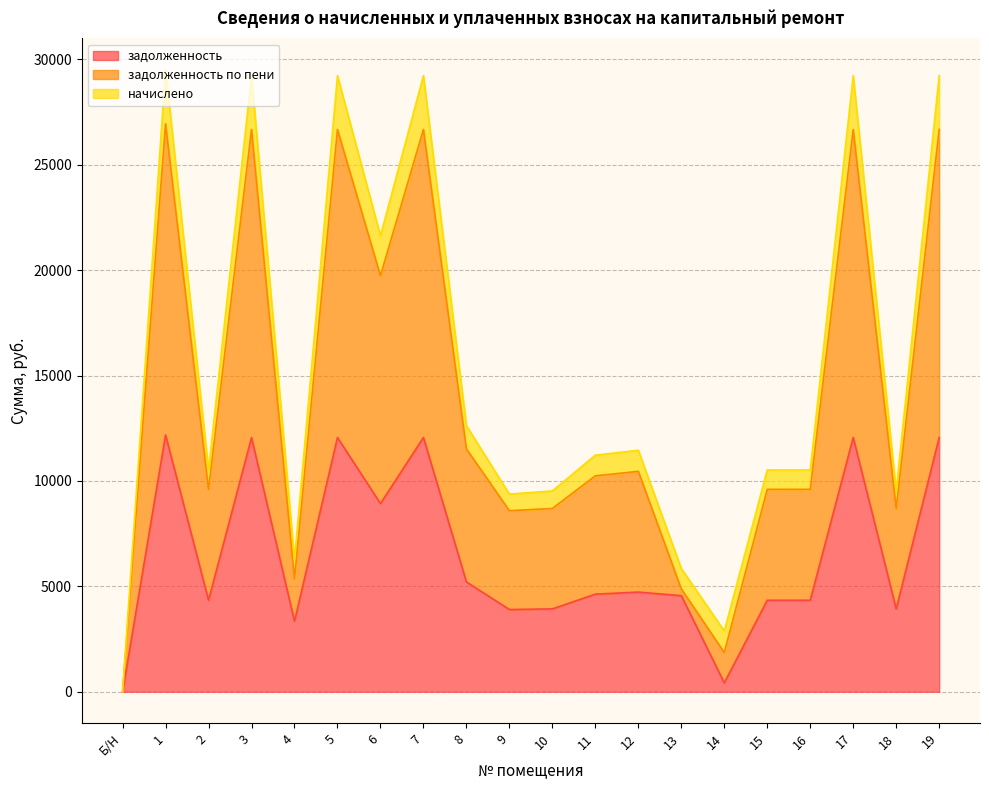

At how many categories does at least one series exceed 23373?

6